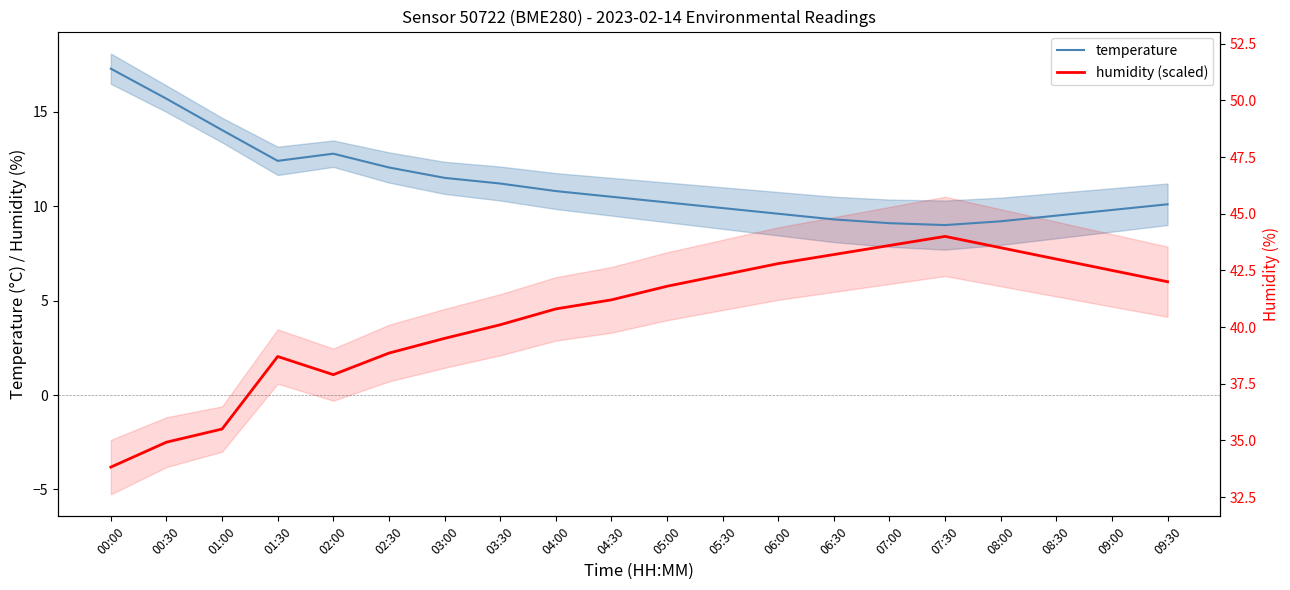

Which series has the largest range (max minus min)?

humidity (scaled)